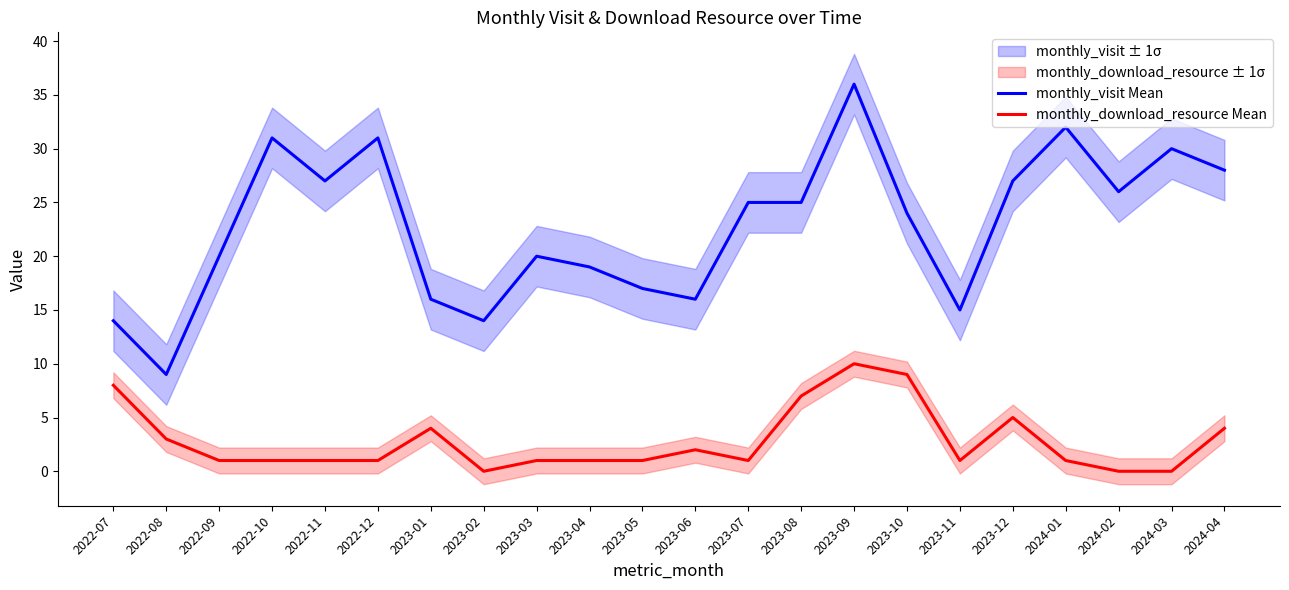

How many interior local peaks does the monthly_visit Mean series have?

6